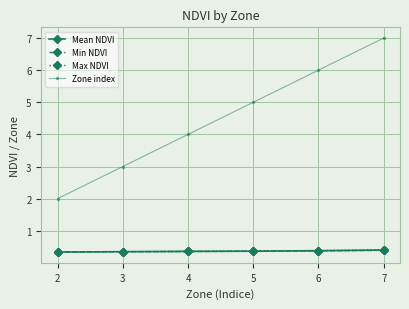

True or false: Min NDVI has more than 2 points higher than both neighbors.

False